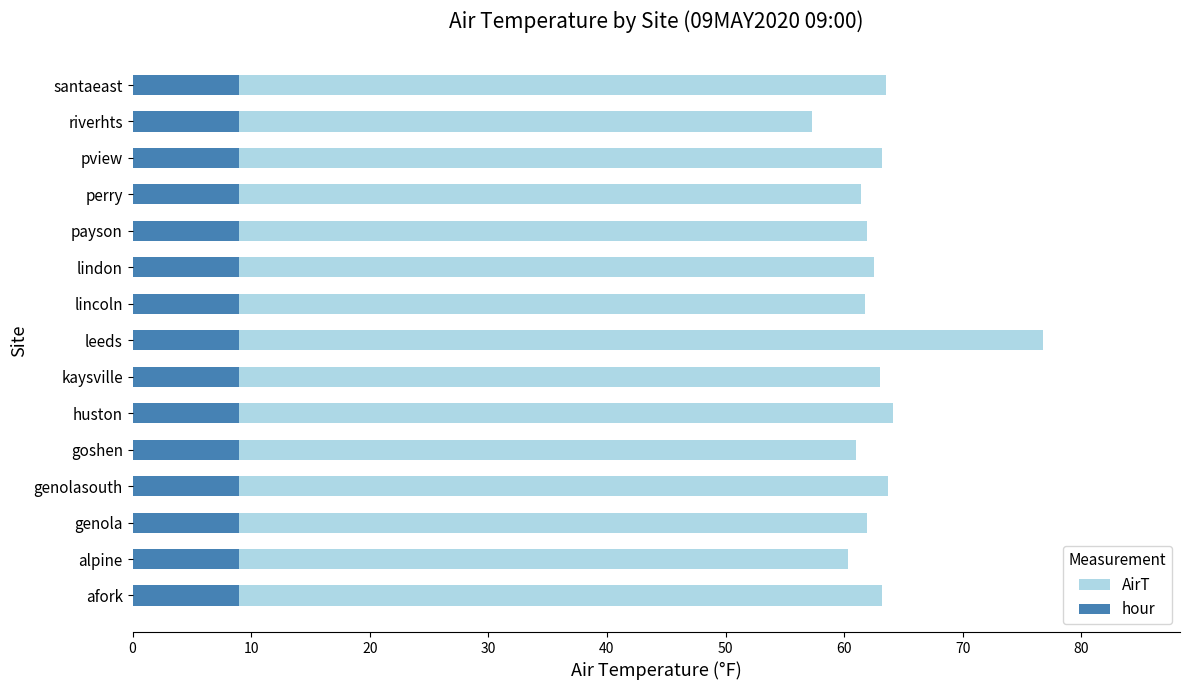

What is the sum of all AirT values?

945.6